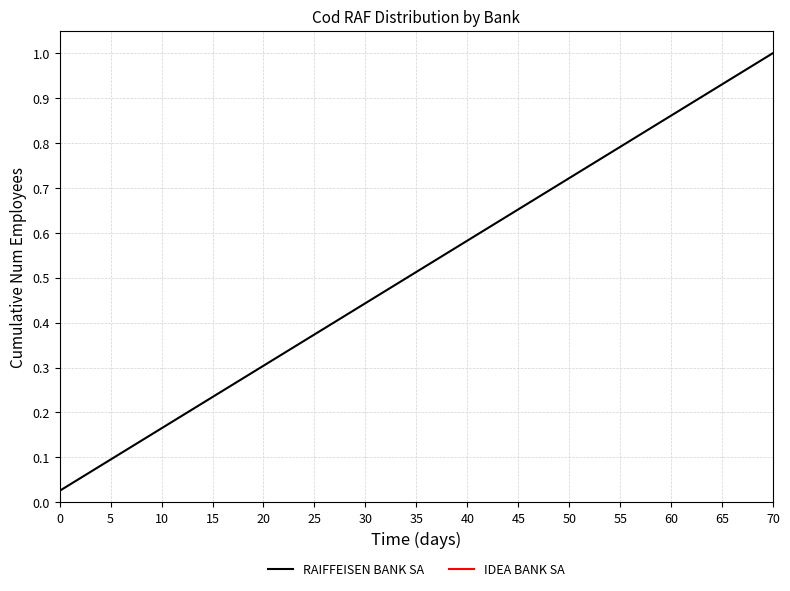

Which category has the highest value in the RAIFFEISEN BANK SA series?

70